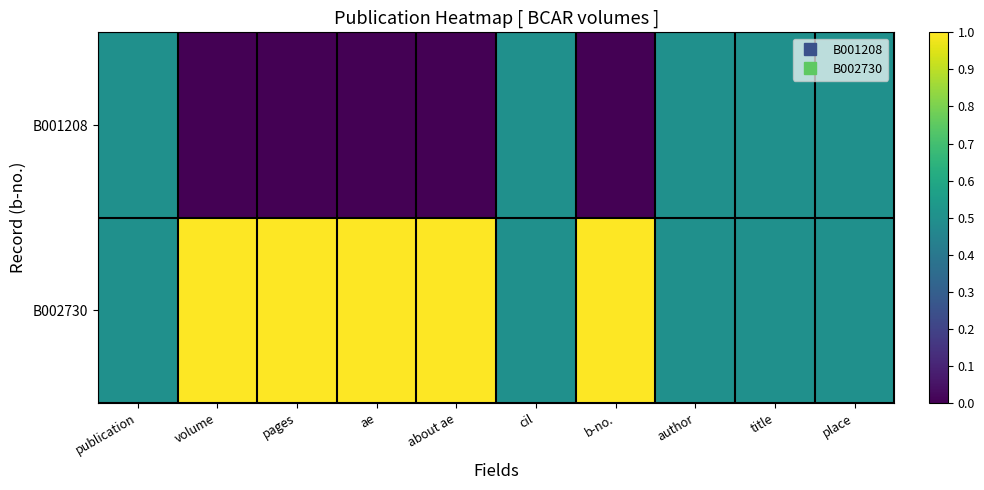

How many categories are shown in the chart?

10